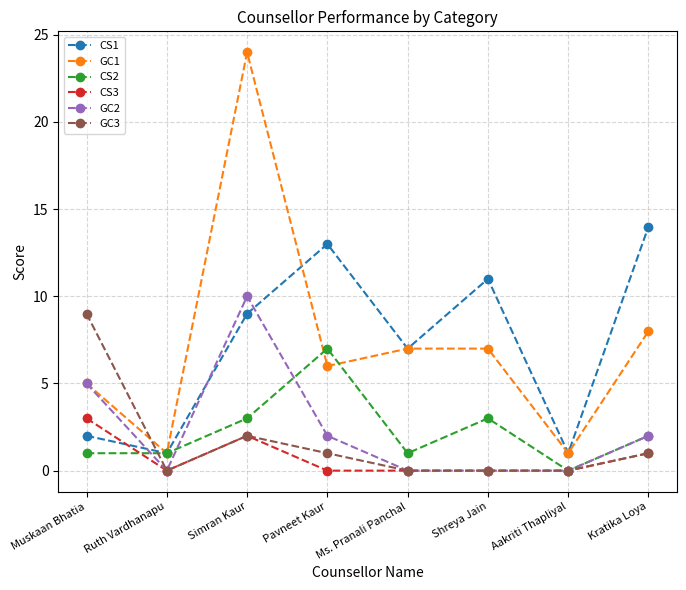

Where does the GC2 series first go above 2?

Muskaan Bhatia